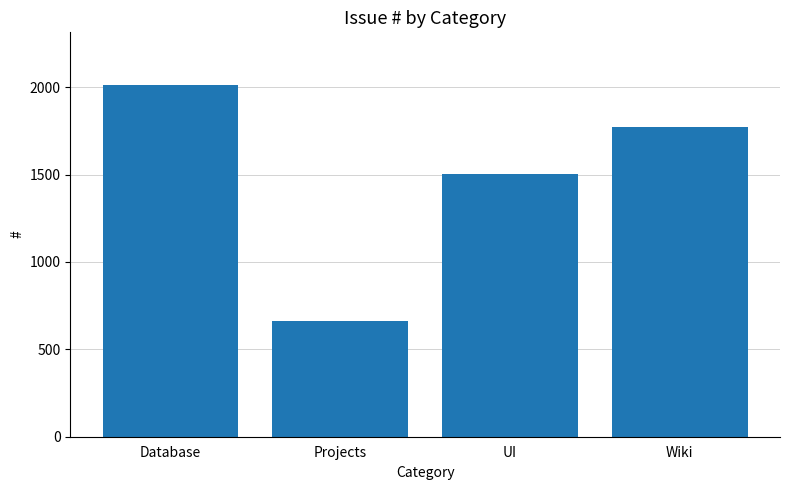

List the labels in order of value, smallest first.

Projects, UI, Wiki, Database